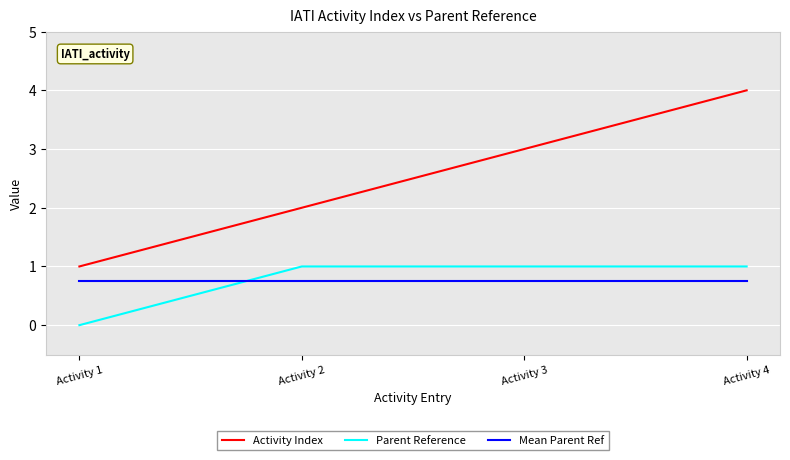

What is the maximum value for Activity Index?

4.0